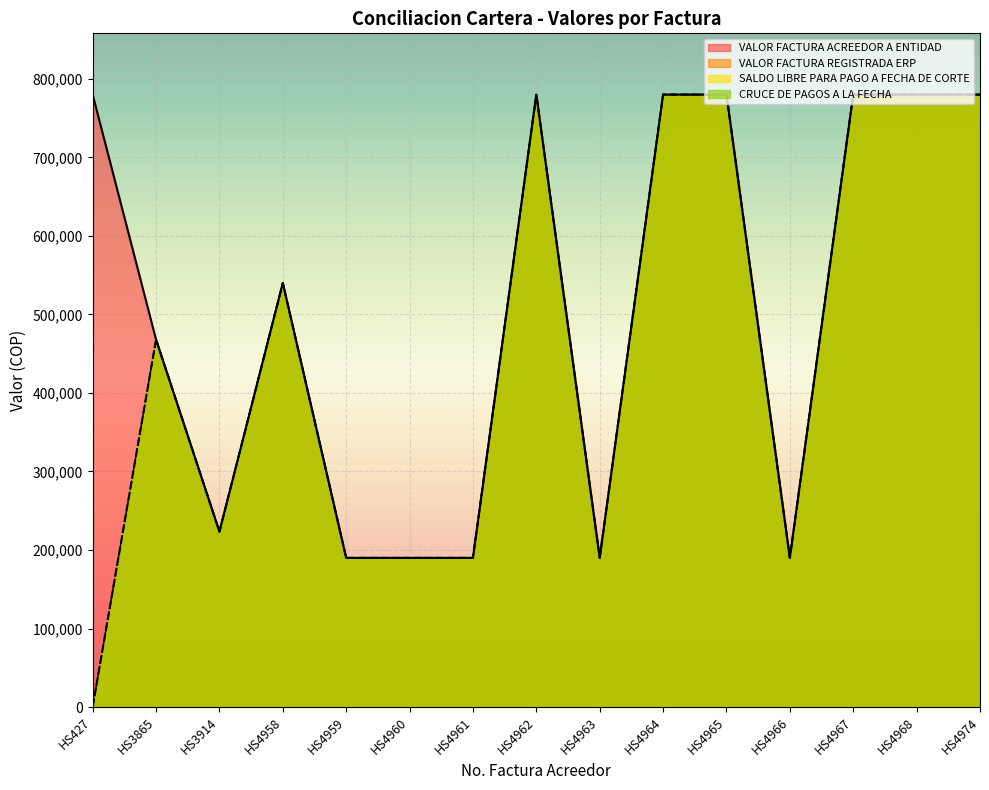

What are all the series names shown in the legend?

VALOR FACTURA ACREEDOR A ENTIDAD, VALOR FACTURA REGISTRADA ERP, SALDO LIBRE PARA PAGO A FECHA DE CORTE, CRUCE DE PAGOS A LA FECHA